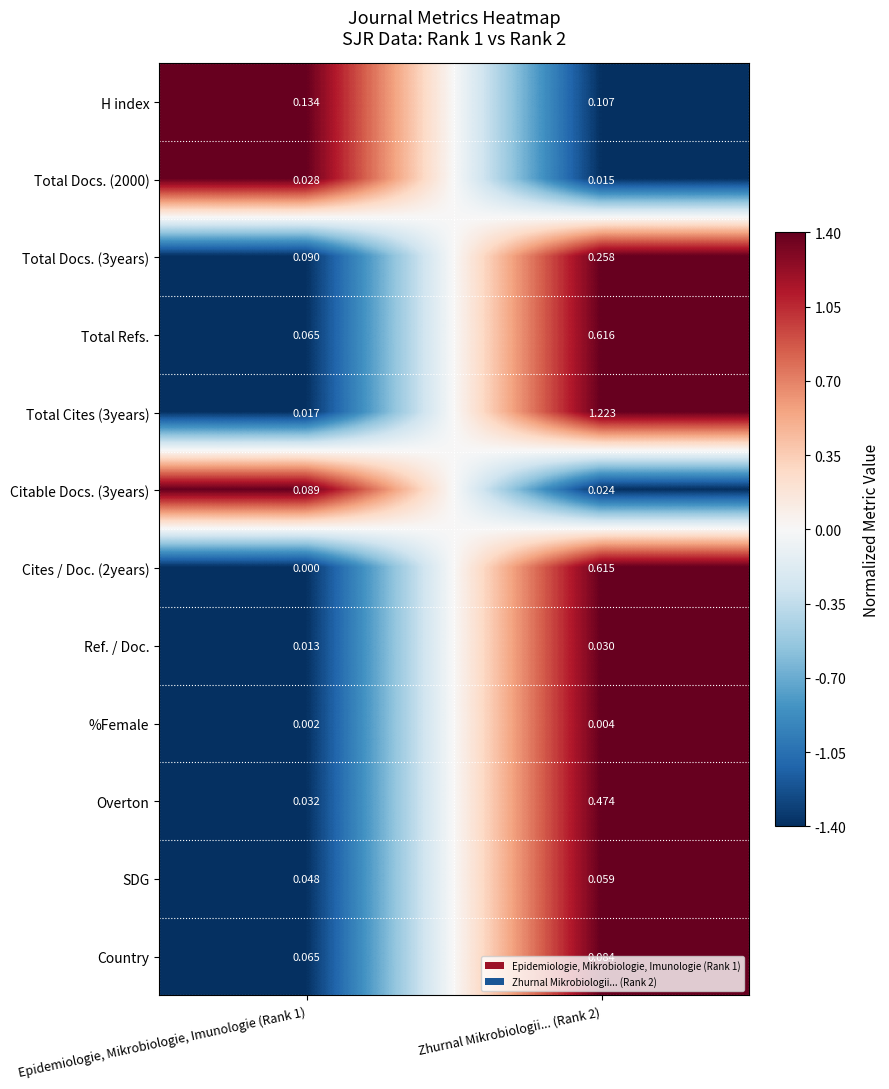

Is the value of Country at Zhurnal Mikrobiologii... (Rank 2) greater than the value of Cites / Doc. (2years) at Epidemiologie, Mikrobiologie, Imunologie (Rank 1)?

Yes